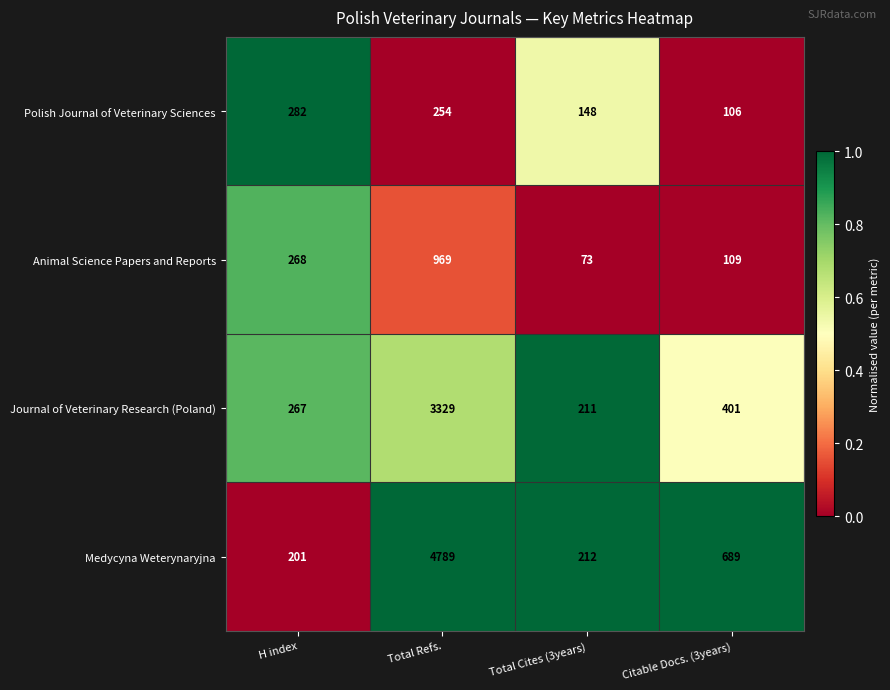

Read the Medycyna Weterynaryjna value at H index, to the nearest 10.

200